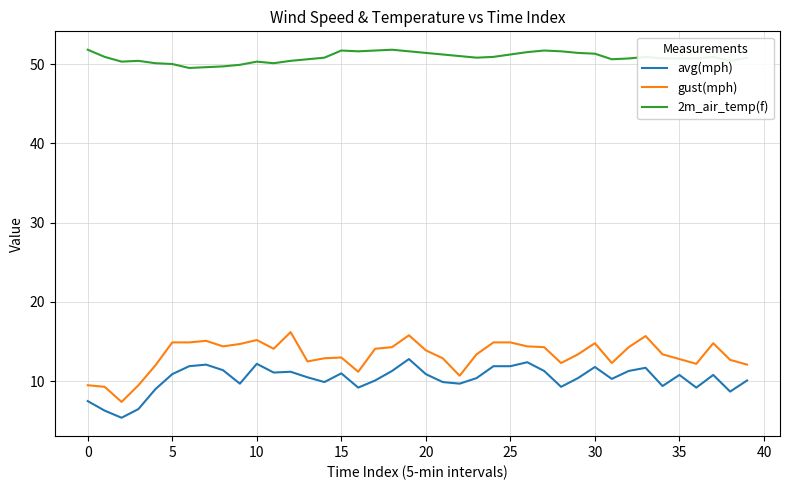

Which series has the largest total across all categories?

2m_air_temp(f)